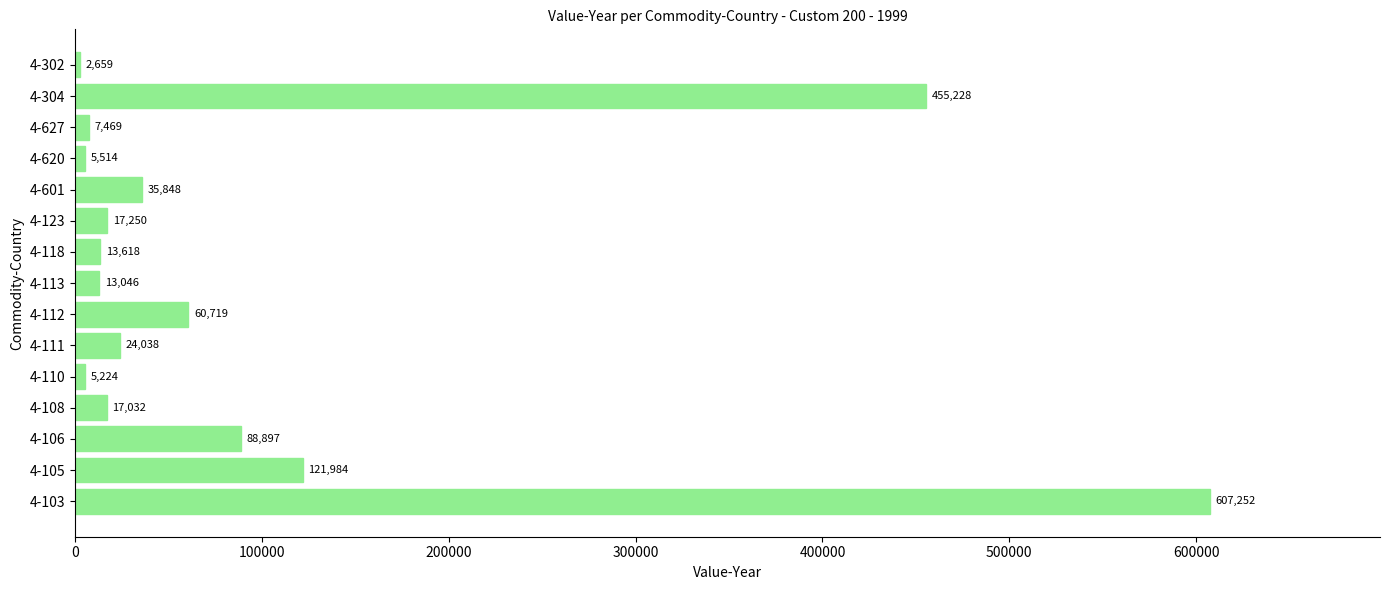

Are the bars grouped side by side (vs. stacked)?

No